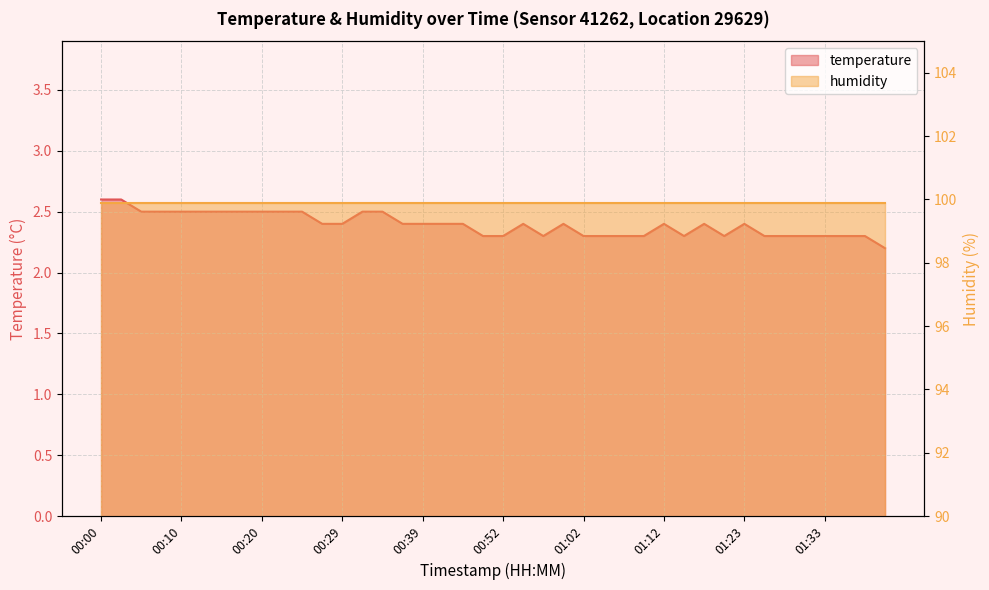

True or false: the data shows 2.5 at 00:05.

True